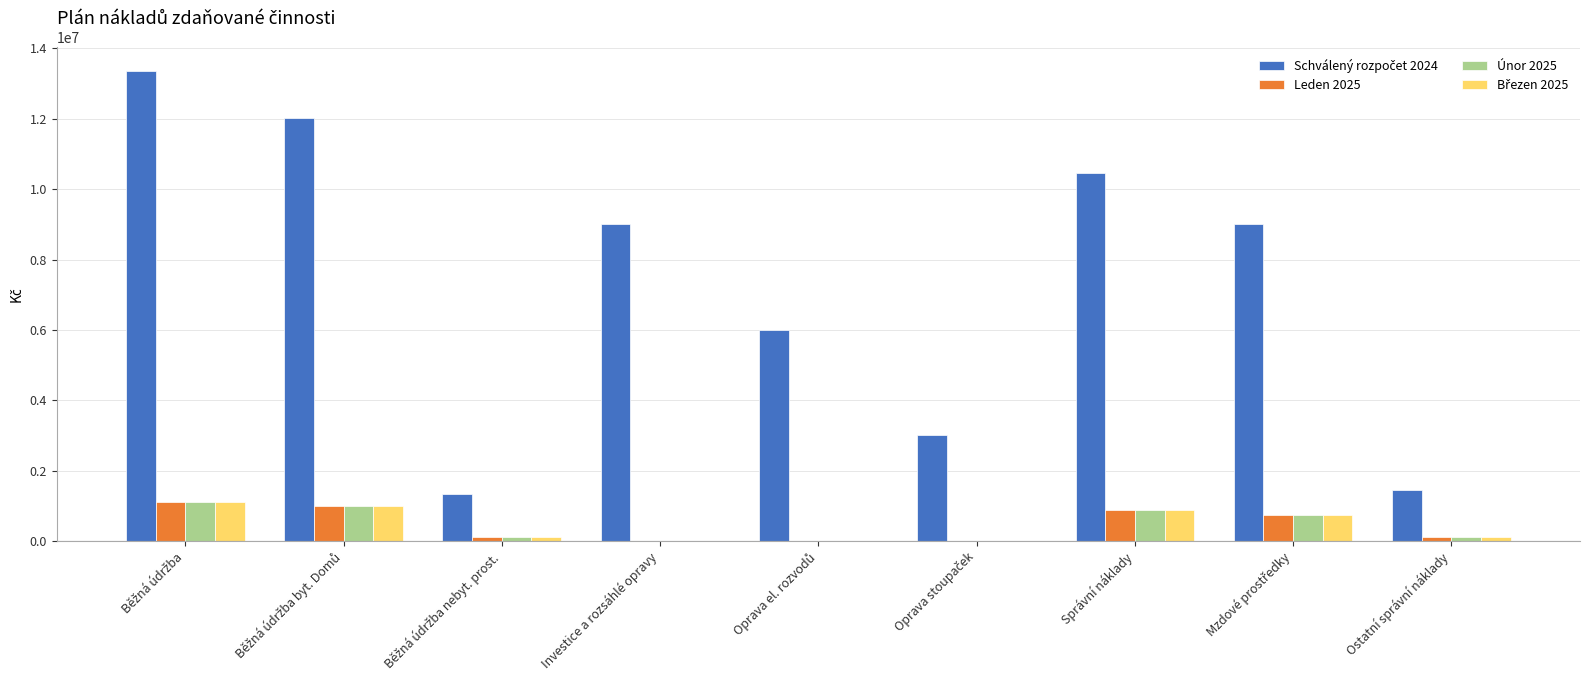

Count the number of data series in this chart.

4